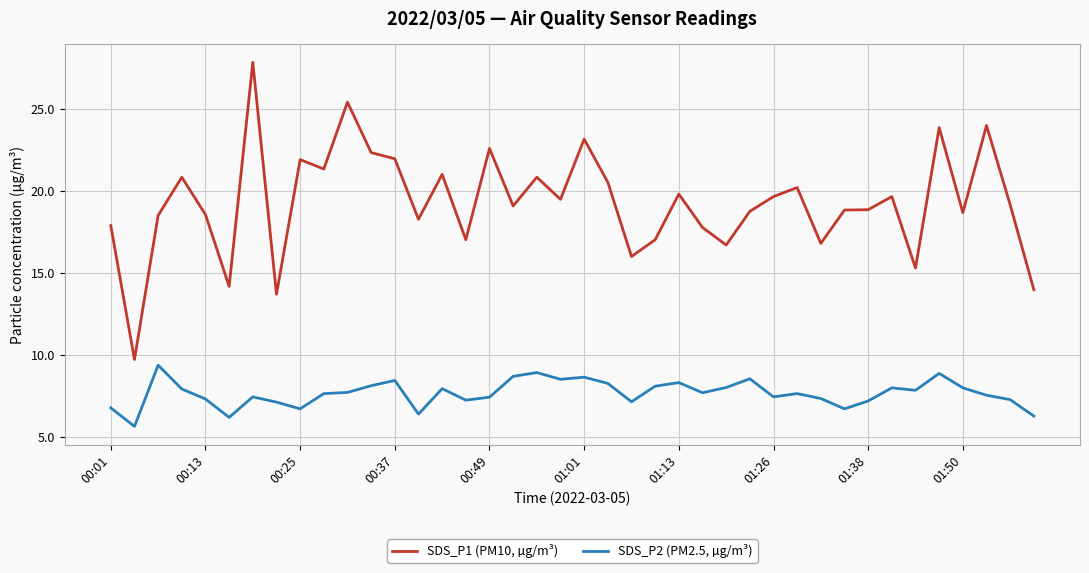

Rank the series by their average value, from lowest to highest.

SDS_P2 (PM2.5, µg/m³), SDS_P1 (PM10, µg/m³)